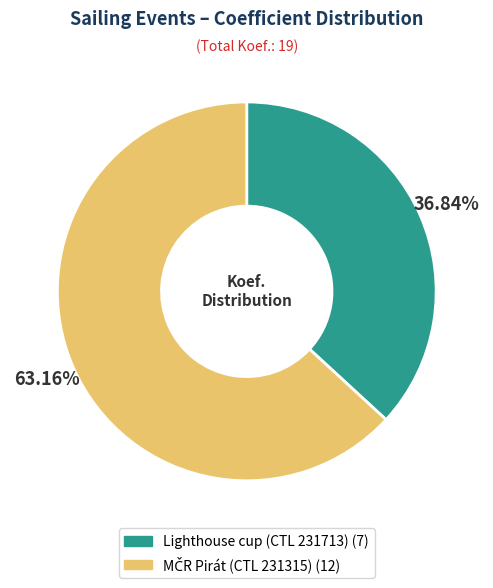

Does any single category account for the majority?

Yes